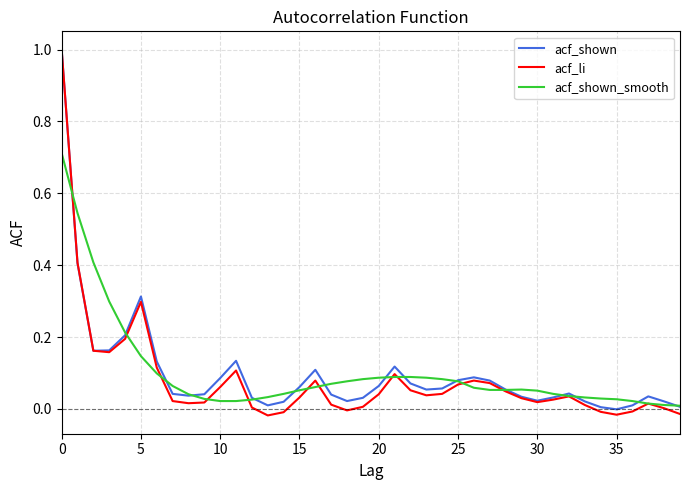

Which series has the widest spread of values?

acf_li